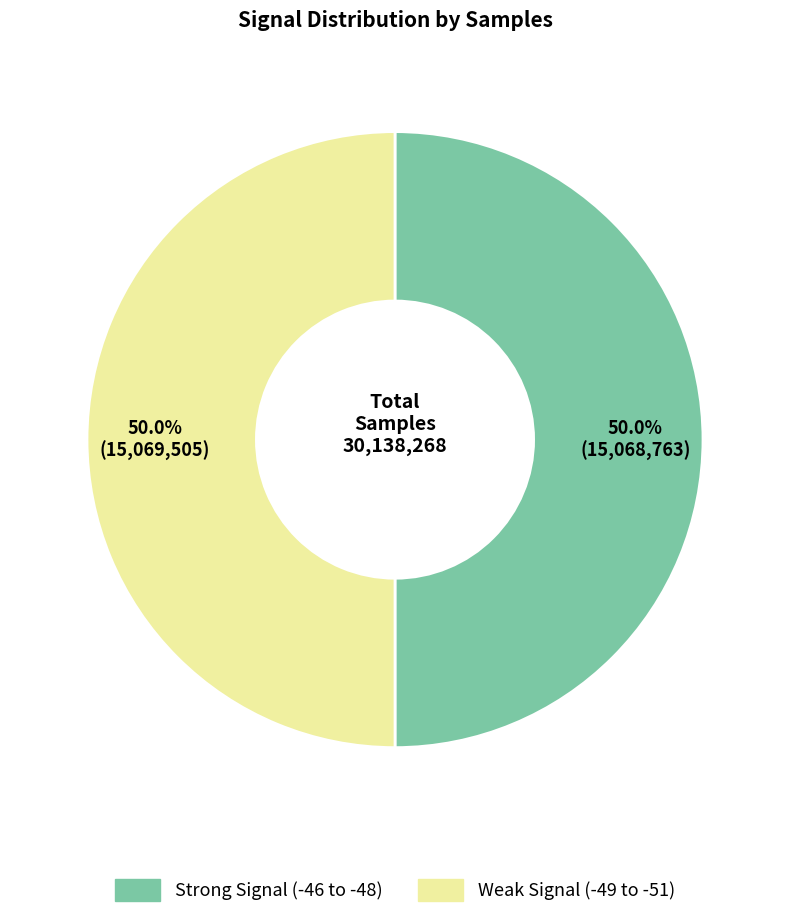

Approximately how many times larger is the value at Weak Signal (-49 to -51) compared to Strong Signal (-46 to -48)?

1.0